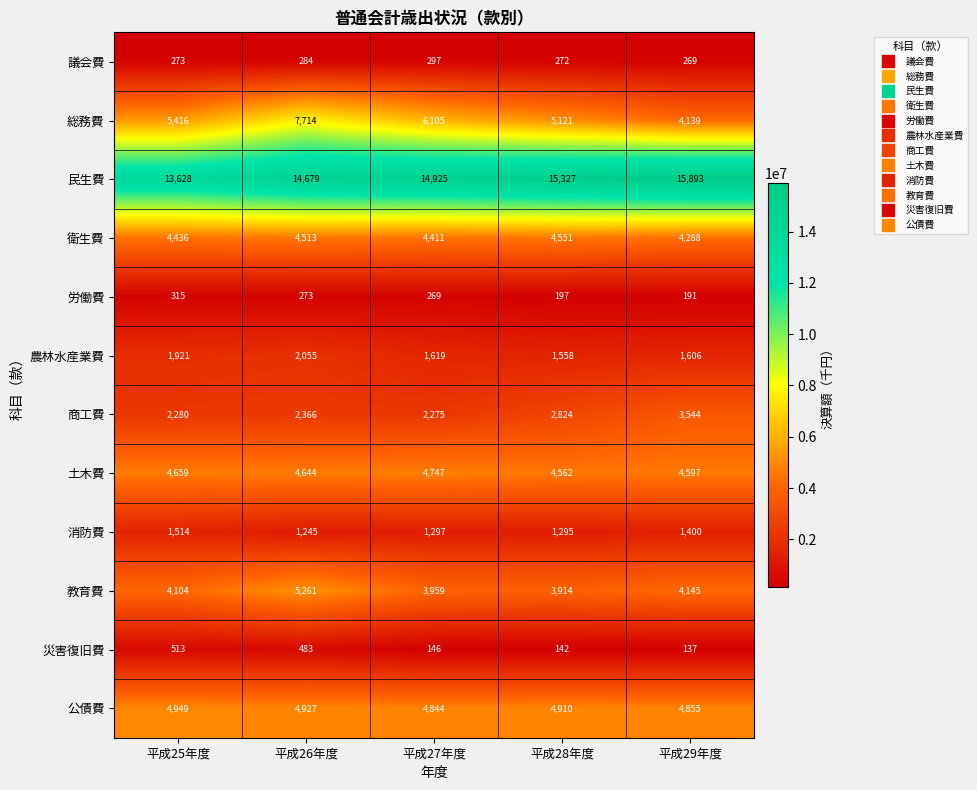

Rank the series at 平成27年度 from lowest to highest value.

災害復旧費, 労働費, 議会費, 消防費, 農林水産業費, 商工費, 教育費, 衛生費, 土木費, 公債費, 総務費, 民生費